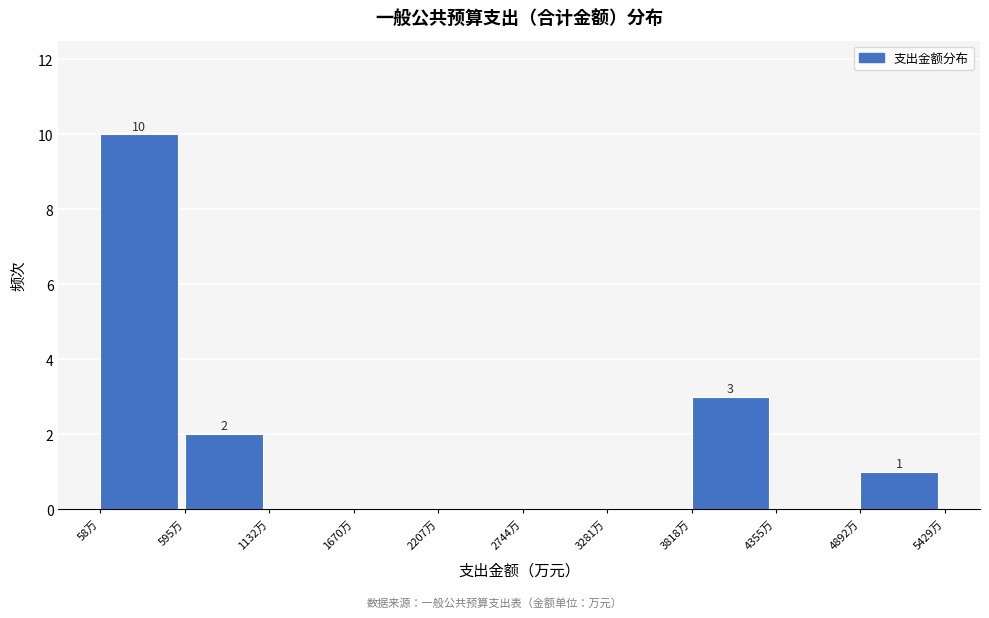

Over which range of the x-axis is the bar tallest?

100 to 600